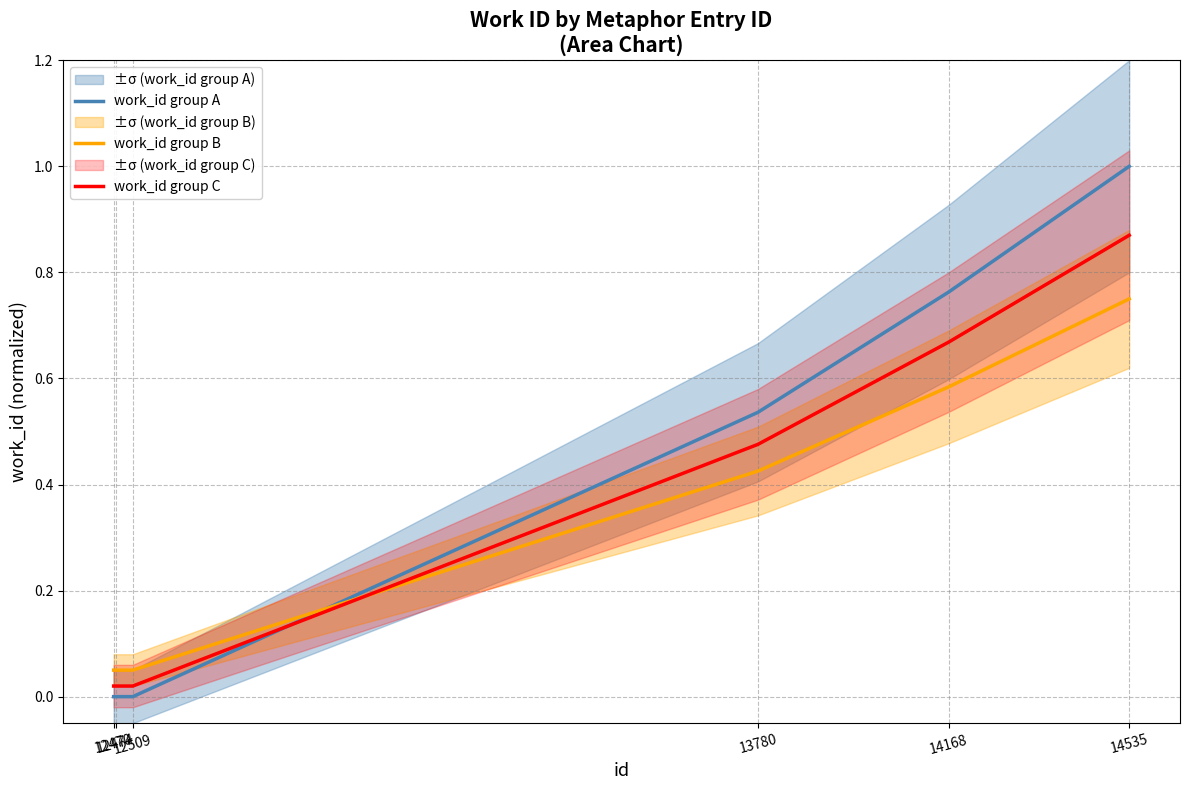

How many lines are shown in the chart?

3